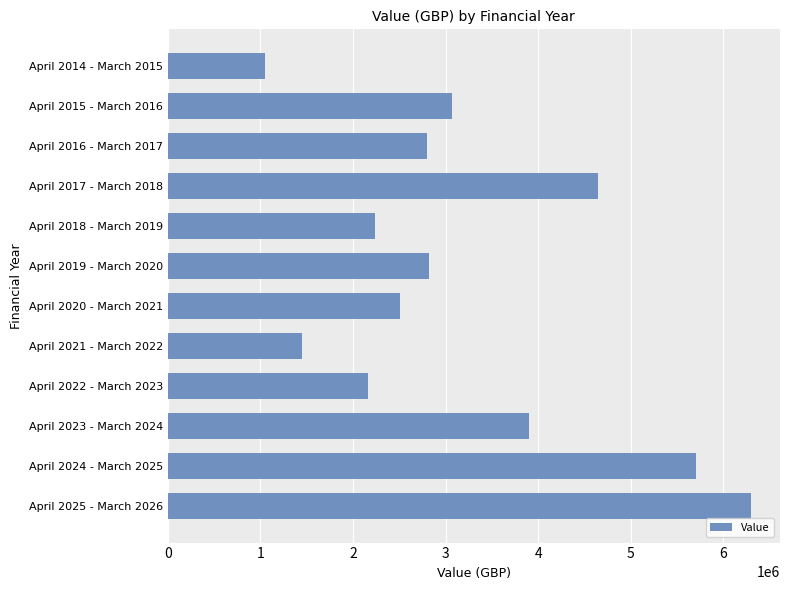

What value does the data have at April 2021 - March 2022, to the nearest 10?

1453220